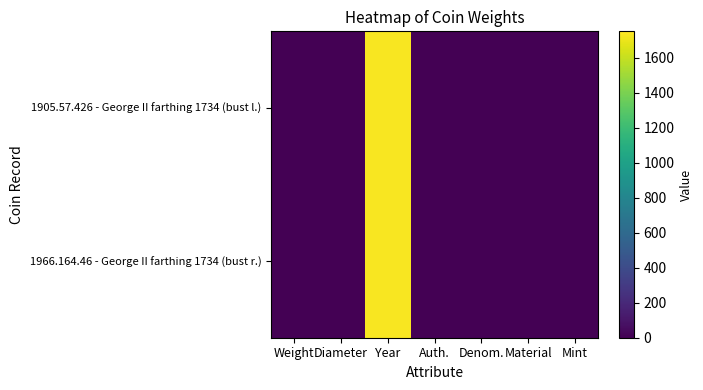

What is the greatest value displayed?

1734.0